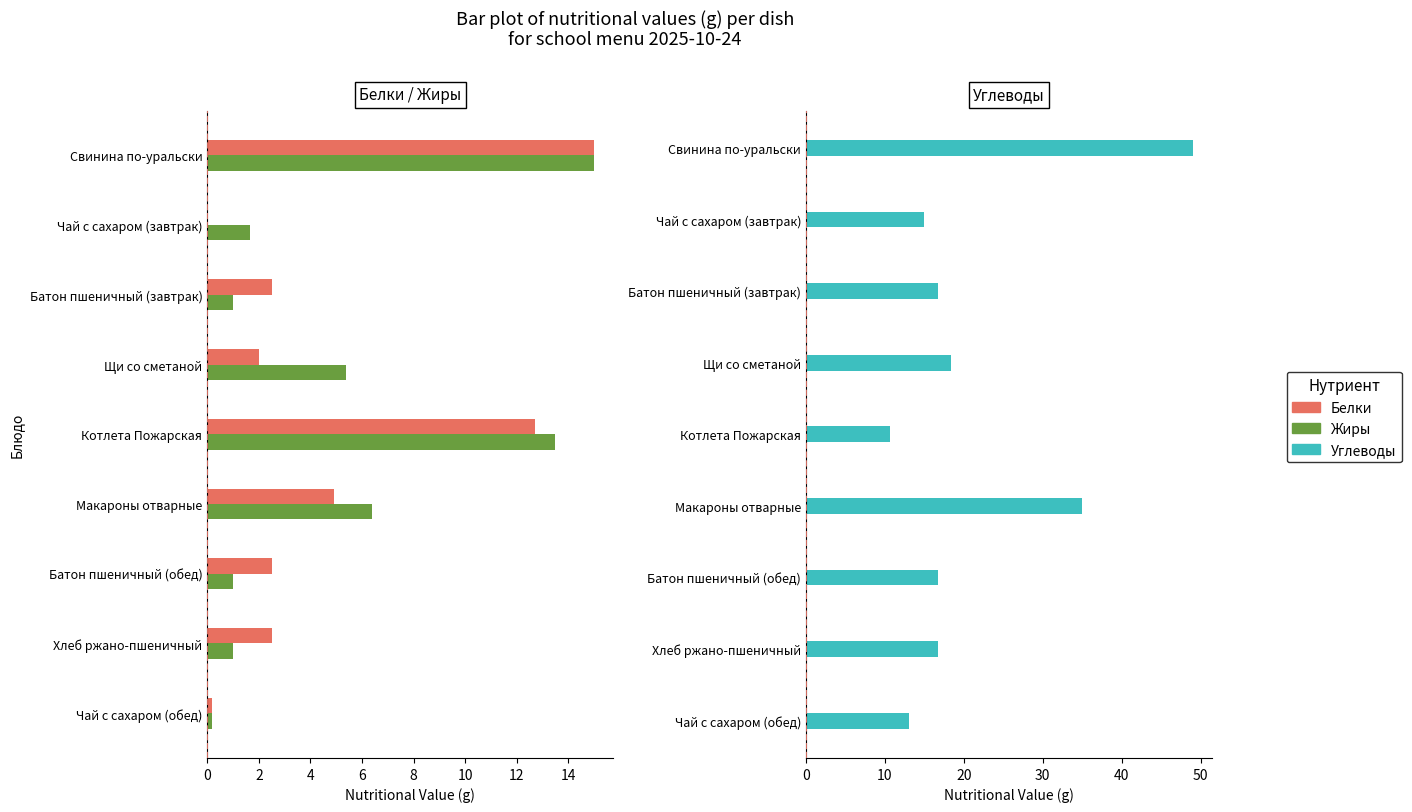

At how many categories does at least one series exceed 34?

2